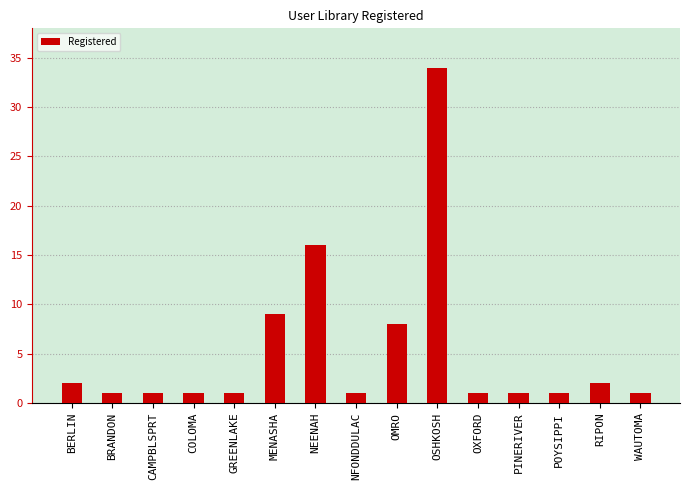

What is the label of the 2nd bar from the right?

RIPON